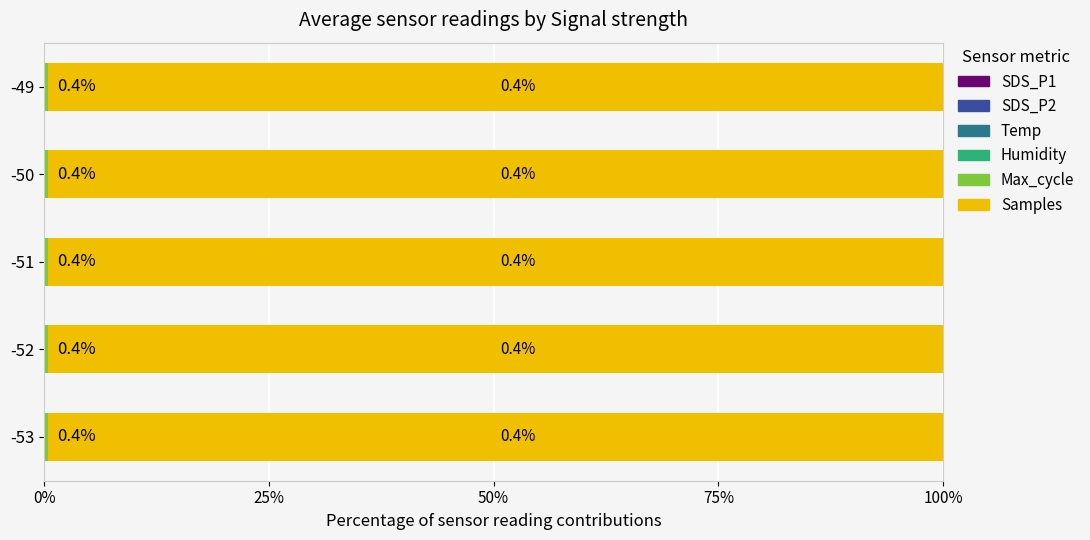

Count the number of categories in the chart.

5